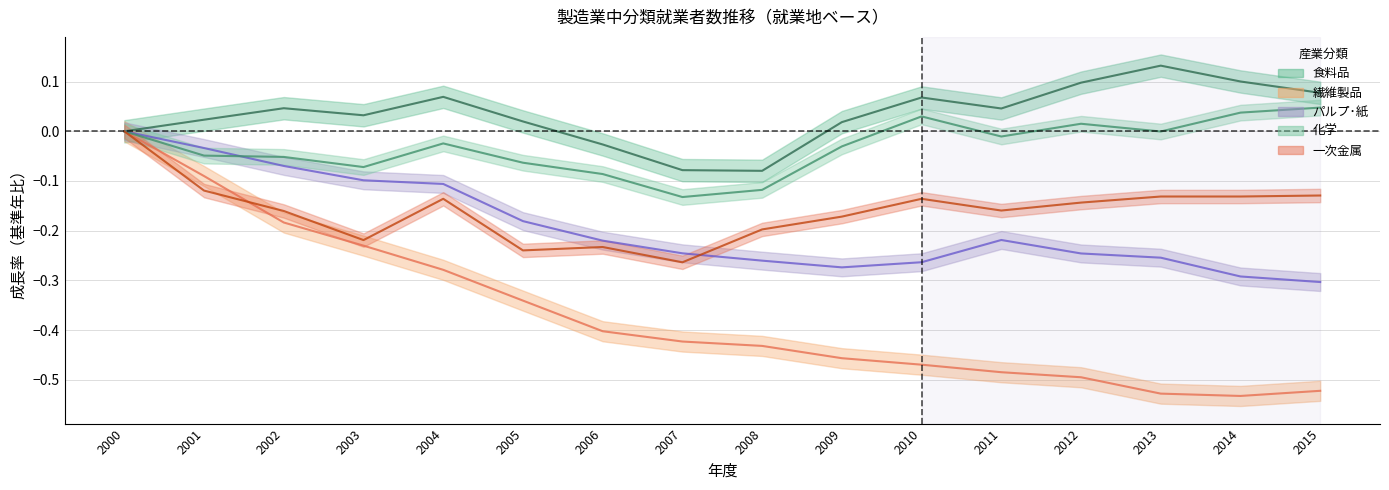

Reading left to right, extract all data points from this chart.

食料品: 0.0	0.0	0.0	0.0	0.1	0.0	-0.0	-0.1	-0.1	0.0	0.1	0.0	0.1	0.1	0.1	0.1
繊維製品: 0.0	-0.1	-0.2	-0.2	-0.3	-0.3	-0.4	-0.4	-0.4	-0.5	-0.5	-0.5	-0.5	-0.5	-0.5	-0.5
パルプ･紙: 0.0	-0.0	-0.1	-0.1	-0.1	-0.2	-0.2	-0.2	-0.3	-0.3	-0.3	-0.2	-0.2	-0.3	-0.3	-0.3
化学: 0.0	-0.0	-0.1	-0.1	-0.0	-0.1	-0.1	-0.1	-0.1	-0.0	0.0	-0.0	0.0	-0.0	0.0	0.0
一次金属: 0.0	-0.1	-0.2	-0.2	-0.1	-0.2	-0.2	-0.3	-0.2	-0.2	-0.1	-0.2	-0.1	-0.1	-0.1	-0.1